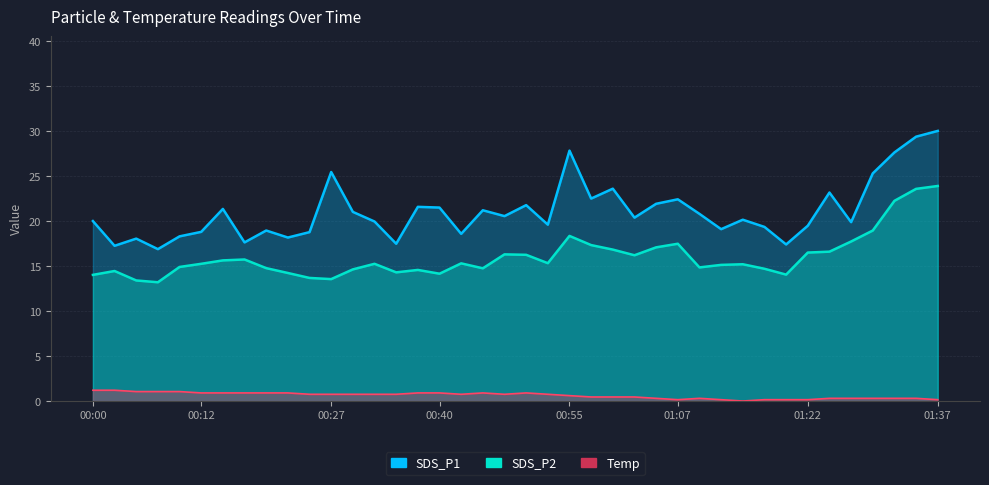

What is the difference between the maximum and minimum values in the SDS_P1 series?

13.1